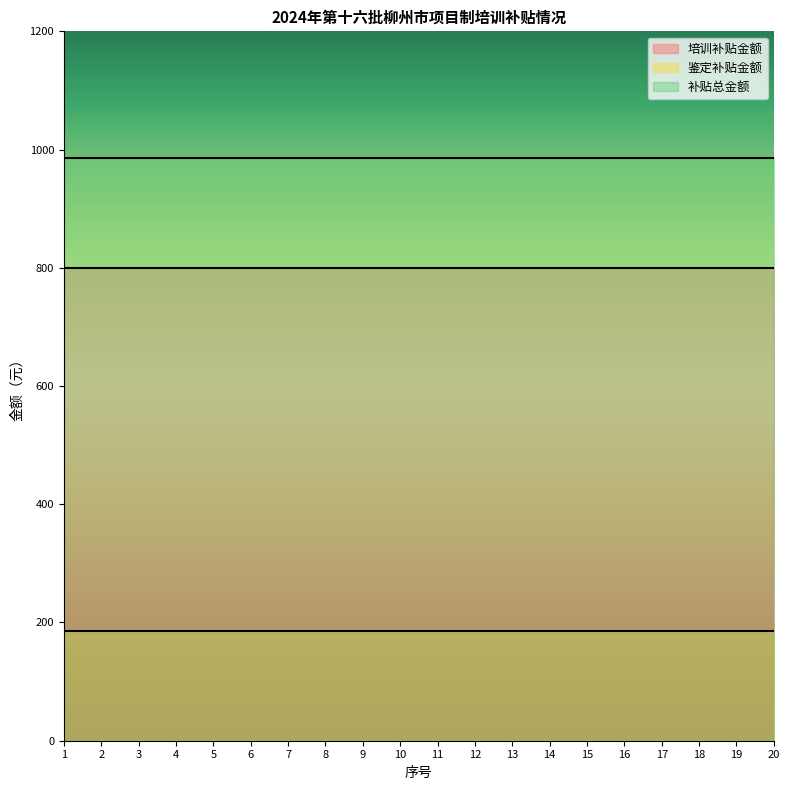

What is the total value across all series at 13?

1970